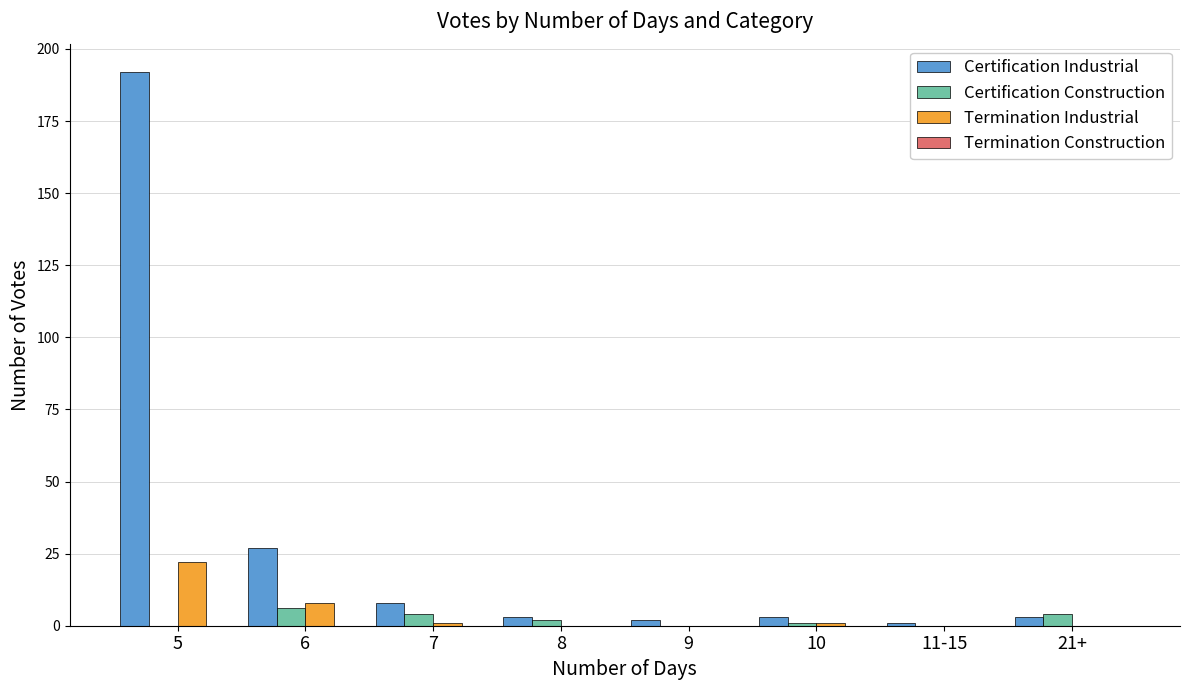

Reading left to right, transcribe all the data shown in this chart.

Certification Industrial: 5=192	6=27	7=8	8=3	9=2	10=3	11-15=1	21+=3
Certification Construction: 5=0	6=6	7=4	8=2	9=0	10=1	11-15=0	21+=4
Termination Industrial: 5=22	6=8	7=1	8=0	9=0	10=1	11-15=0	21+=0